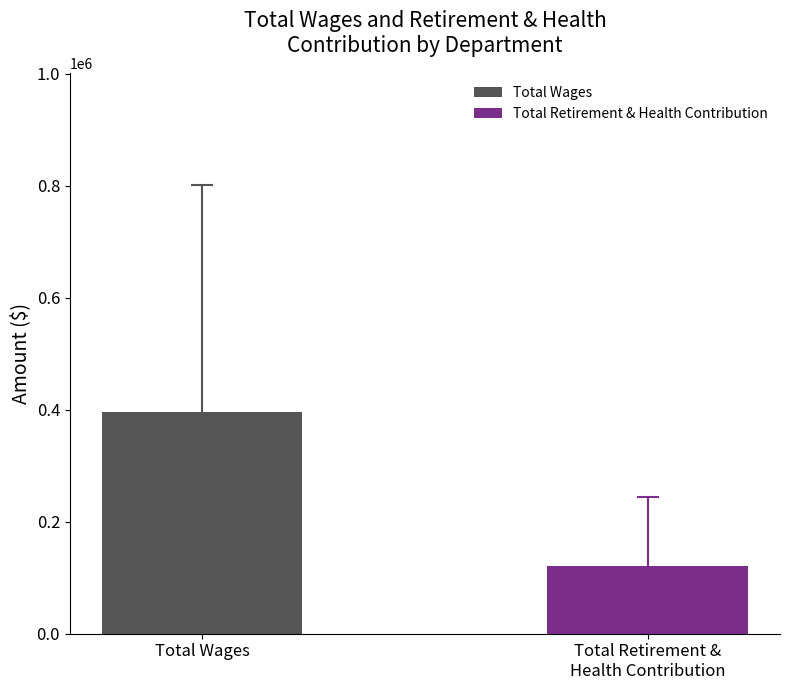

Rank the series by their maximum value, from highest to lowest.

Total Wages, Total Retirement & Health Contribution